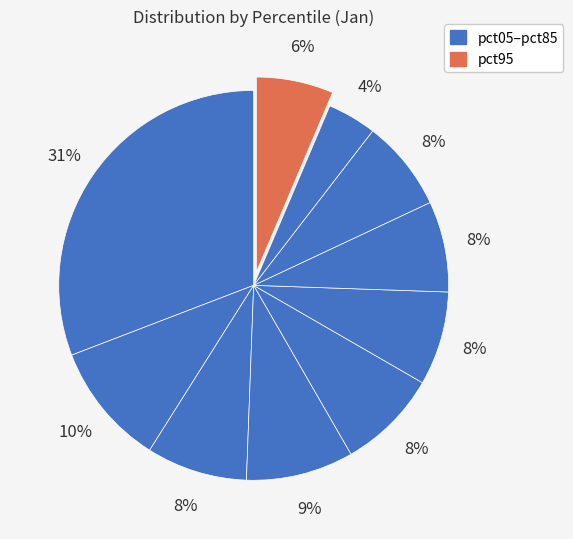

To the nearest percent, what is the difference between the largest and smallest slice percentages?

27%